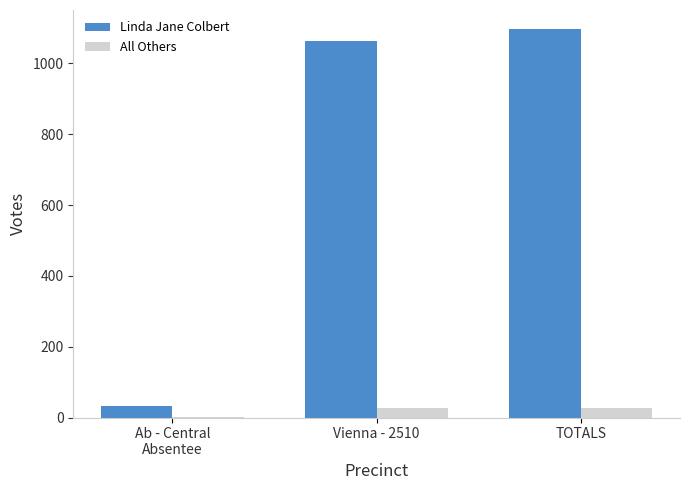

What is the sum of all Linda Jane Colbert values?

2192